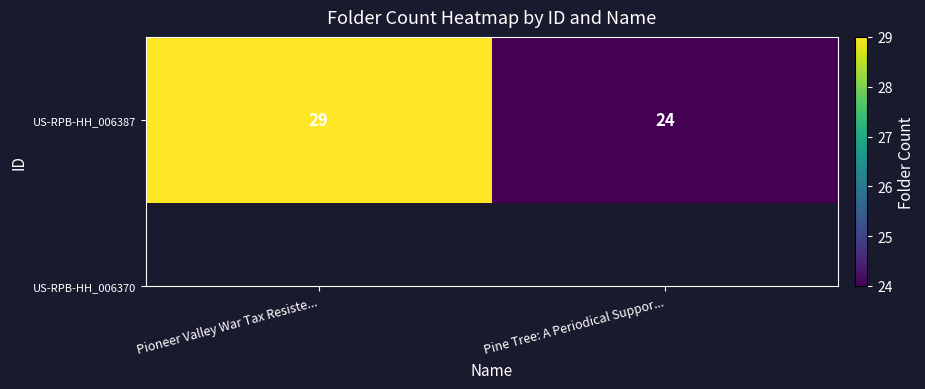

Which category has the highest value across all series?

Pioneer Valley War Tax Resiste...